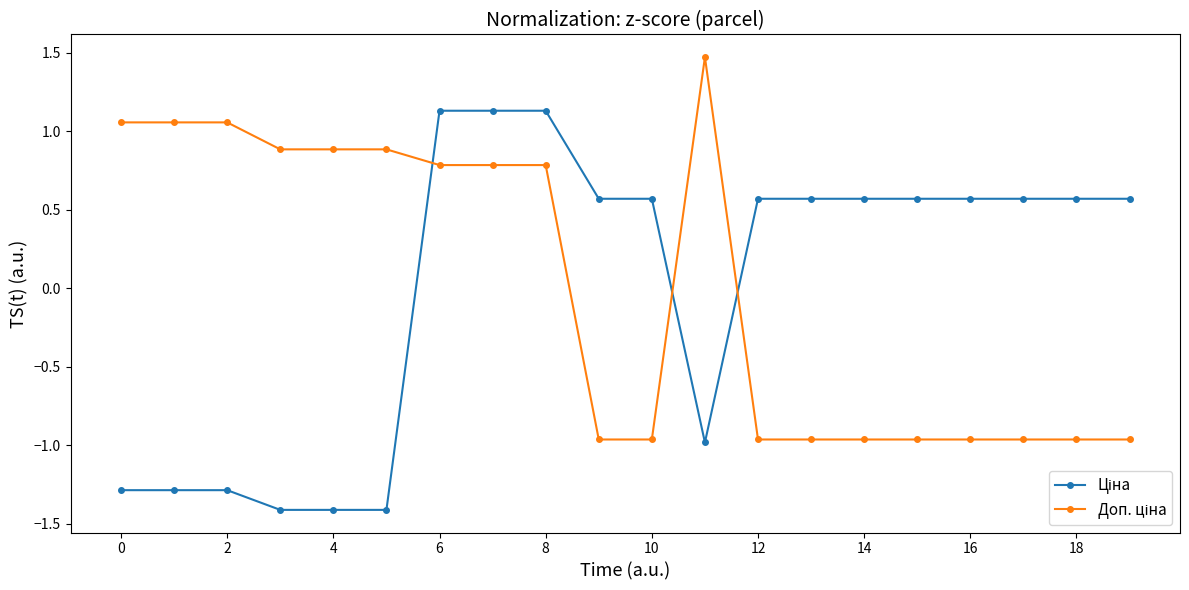

How many distinct data groups are displayed?

2